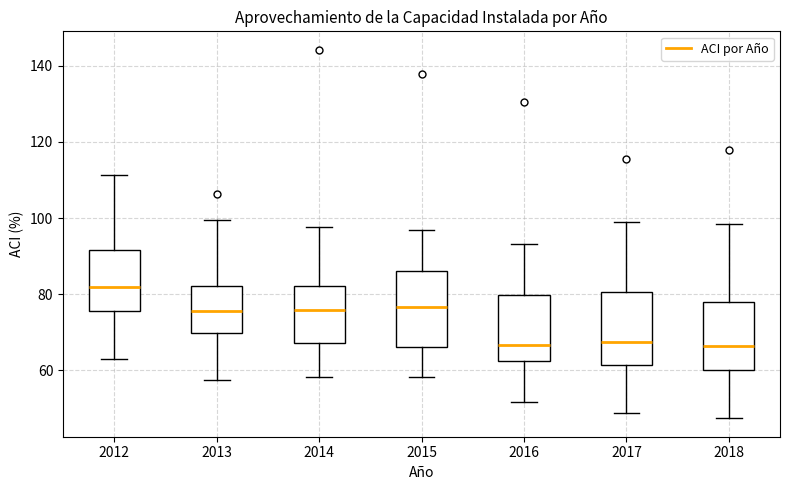

Reading left to right, read every box against the y-axis: the position of its median line, the range the box covers, and the ends of its whiskers. The values are not printed on the chart, so give them approximately, as read against the axis.

2012: median 82, box 76 to 92, whiskers 62 to 112
2013: median 76, box 70 to 82, whiskers 58 to 100
2014: median 76, box 68 to 82, whiskers 58 to 98
2015: median 76, box 66 to 86, whiskers 58 to 96
2016: median 66, box 62 to 80, whiskers 52 to 94
2017: median 68, box 62 to 80, whiskers 48 to 98
2018: median 66, box 60 to 78, whiskers 48 to 98